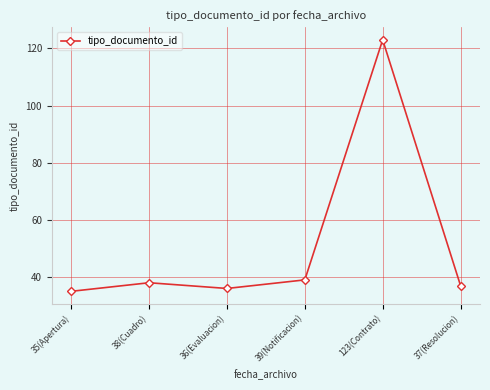

Between 35(Apertura) and 37(Resolucion), which is larger?

37(Resolucion)